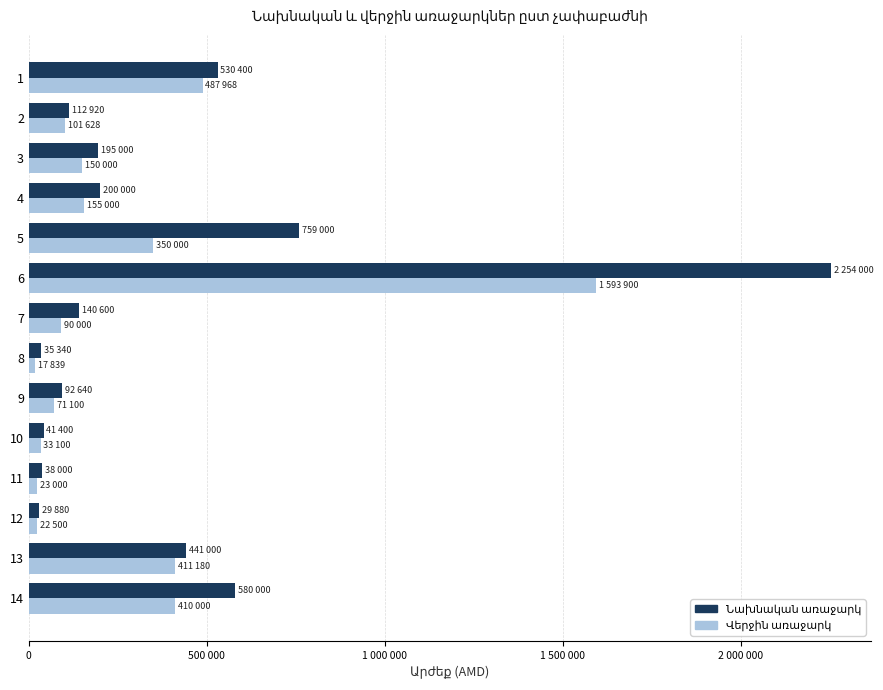

List the series in order of their overall mean, highest first.

Նախնական առաջարկ, Վերջին առաջարկ